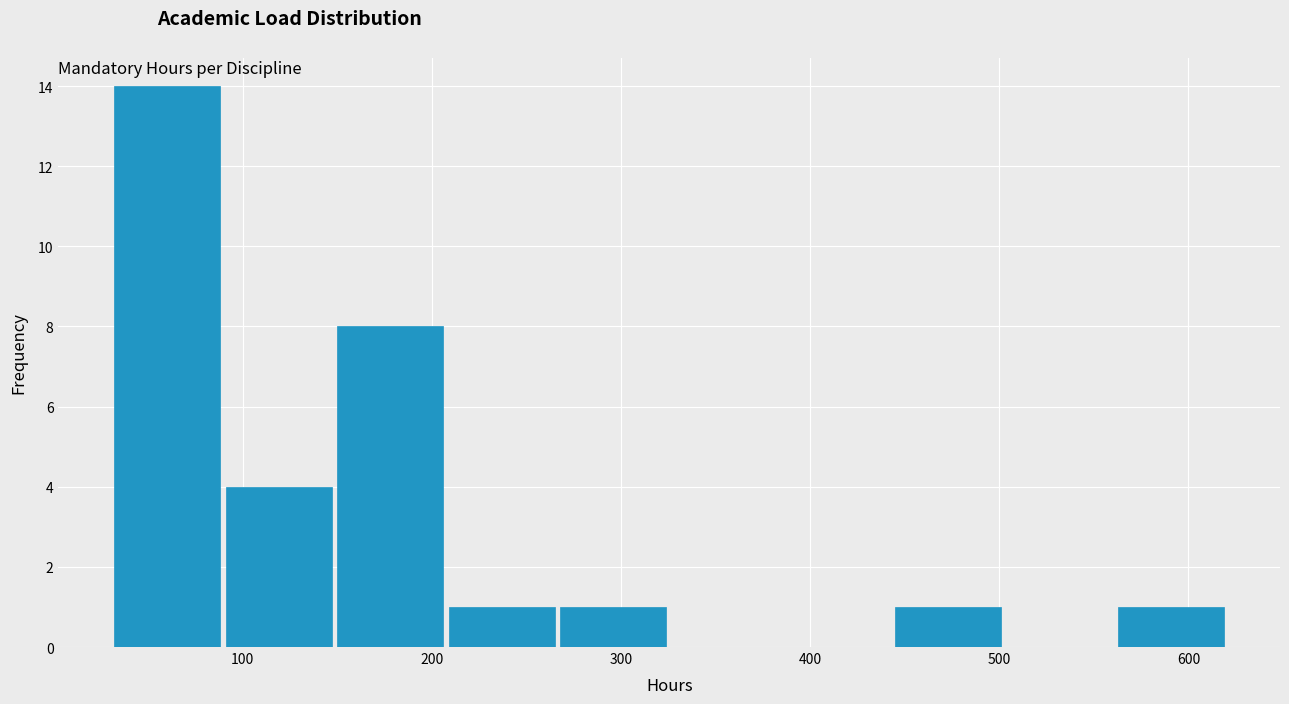

Reading left to right, transcribe this chart: for each bar, give the range it covers on the x-axis and its height. Neither the bar edges nor the heights are printed on the chart, so give them approximately, as read against the axes.

32 to 91: 14
91 to 150: 4
150 to 209: 8
209 to 268: 1
268 to 327: 1
327 to 386: 0
386 to 445: 0
445 to 504: 1
504 to 563: 0
563 to 622: 1